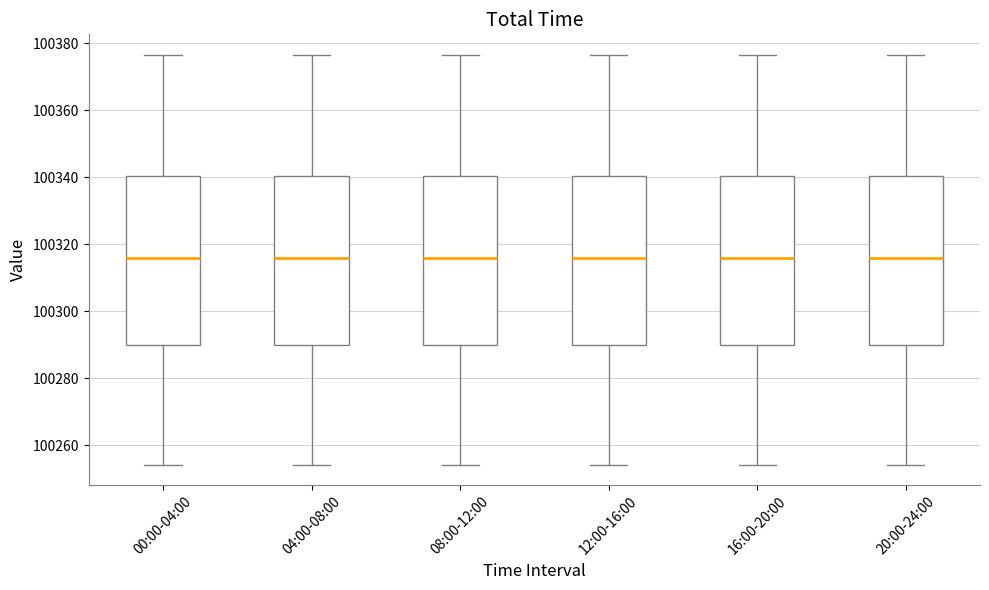

Reading left to right, transcribe this box plot: for each box, give where its median line is, the range the box spans, and where its two whiskers end, as read against the y-axis. The values are not printed on the chart, so give them approximately, as read against the axis.

00:00-04:00: median 100316, box 100290 to 100340, whiskers 100254 to 100376
04:00-08:00: median 100316, box 100290 to 100340, whiskers 100254 to 100376
08:00-12:00: median 100316, box 100290 to 100340, whiskers 100254 to 100376
12:00-16:00: median 100316, box 100290 to 100340, whiskers 100254 to 100376
16:00-20:00: median 100316, box 100290 to 100340, whiskers 100254 to 100376
20:00-24:00: median 100316, box 100290 to 100340, whiskers 100254 to 100376